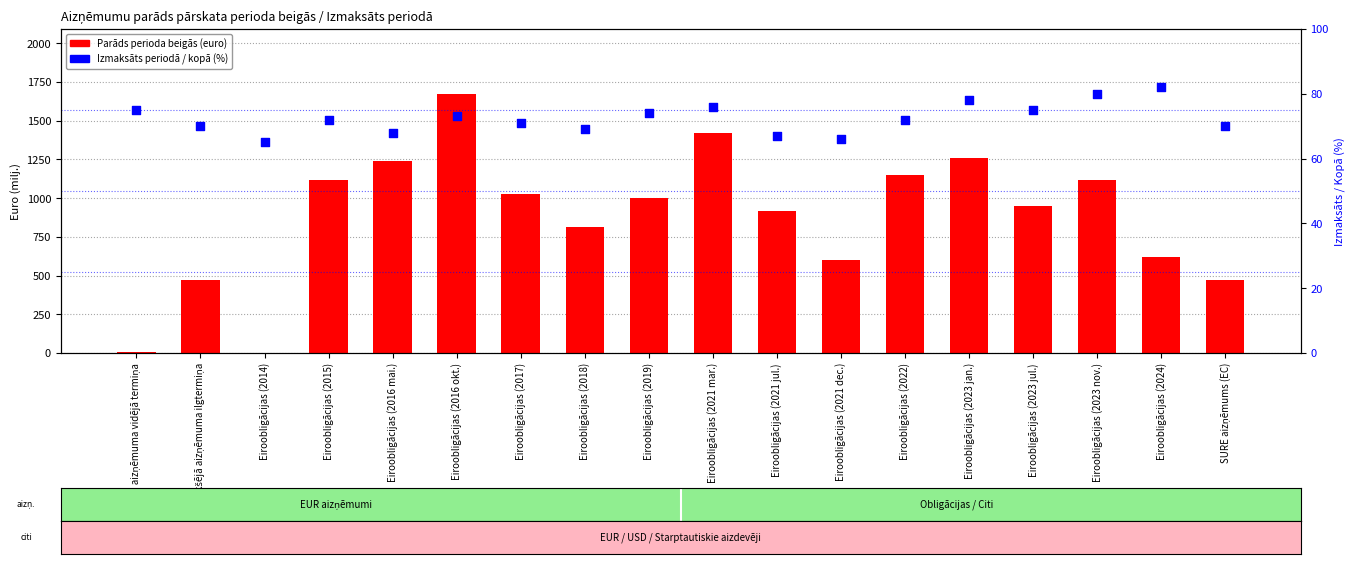

What is the total value across all series at SURE aizņēmums (EC)?

543.8